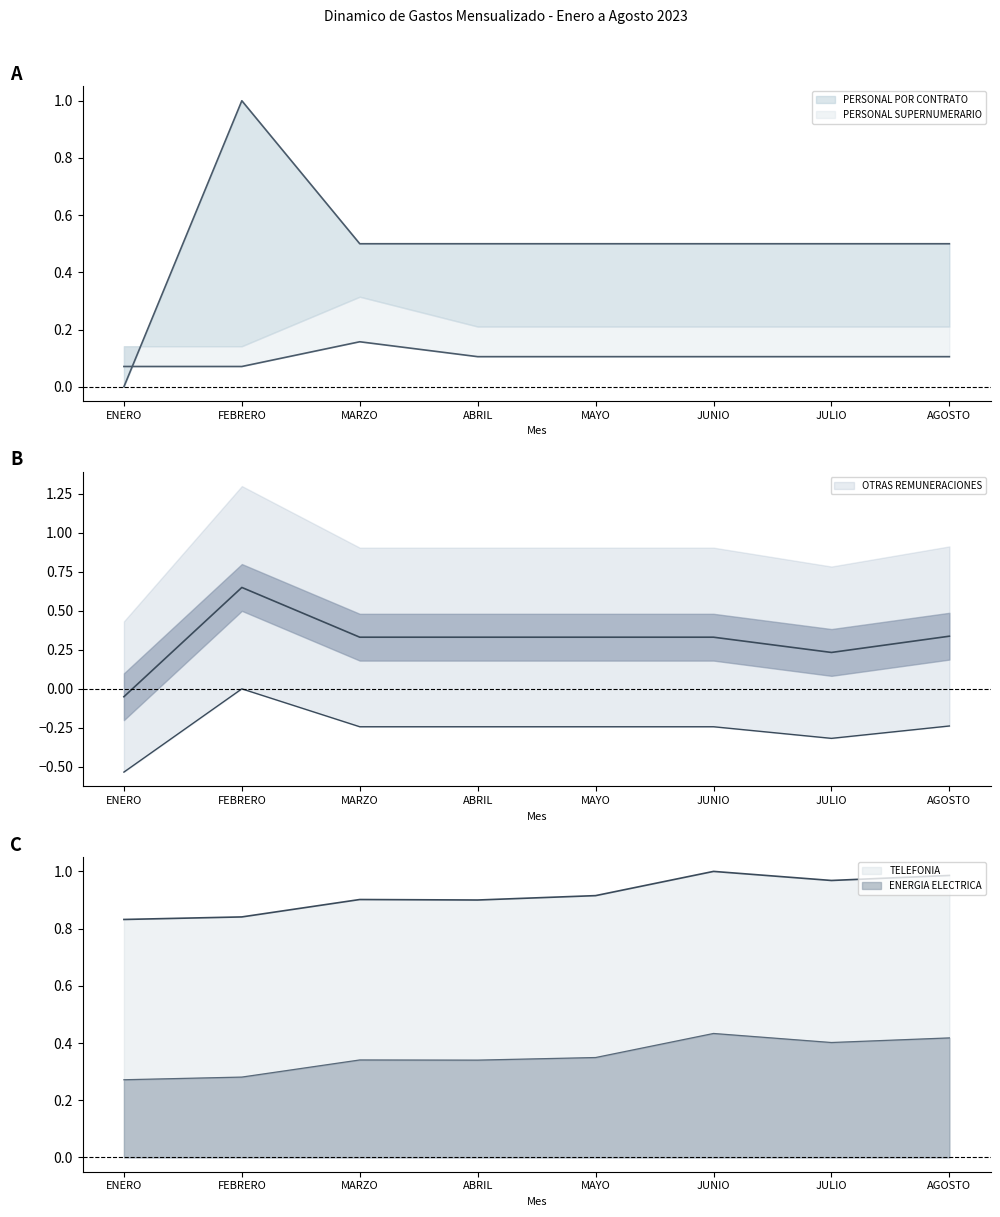

Read the PERSONAL SUPERNUMERARIO value at JUNIO.

0.1